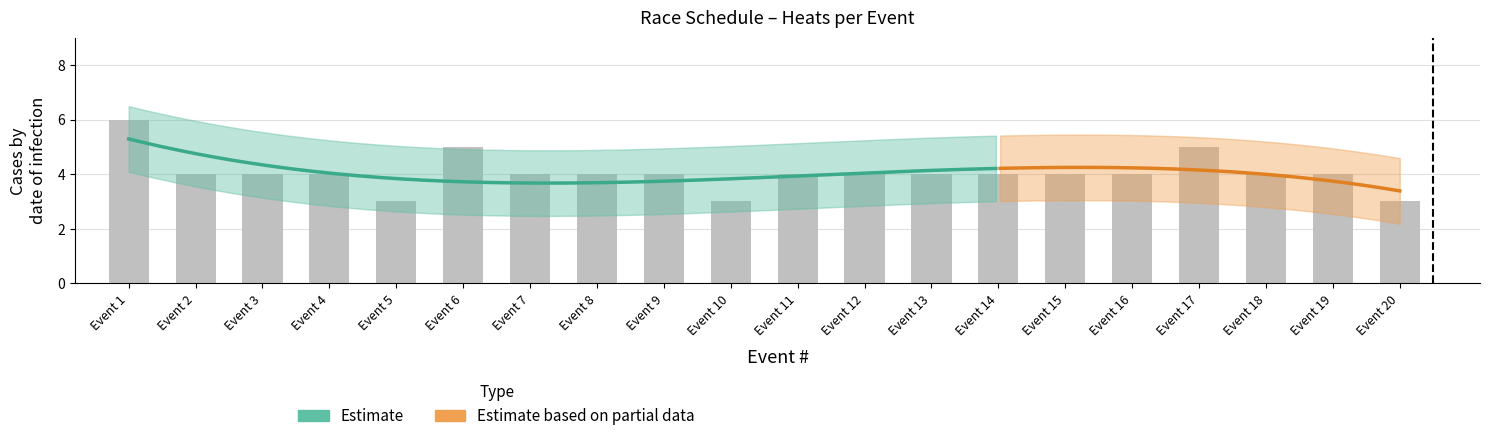

What is the greatest value displayed?

6